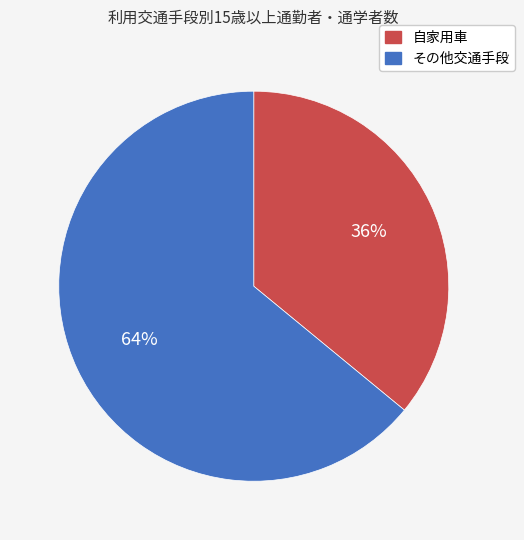

What is the largest slice in the pie chart?

その他交通手段